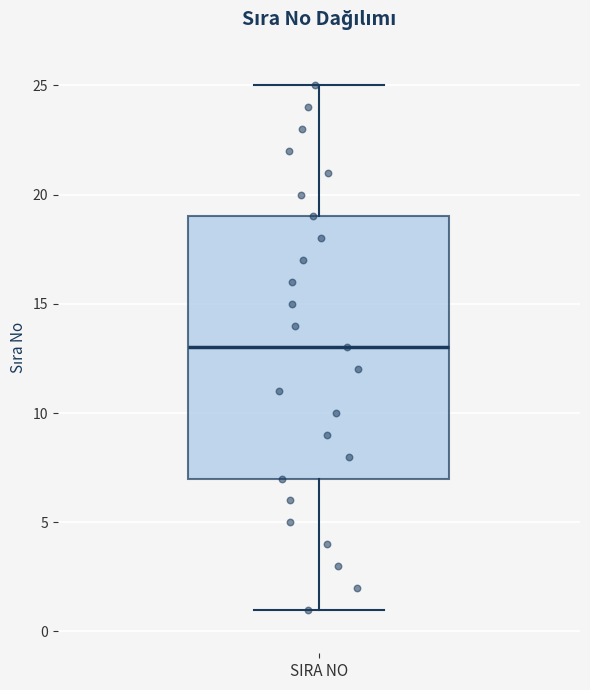

Read this box plot against the y-axis: the position of the median line, the range covered by the box, and the ends of both whiskers. The values are not printed on the chart, so give them approximately, as read against the axis.

median 13, box 7 to 19, whiskers 1 to 25